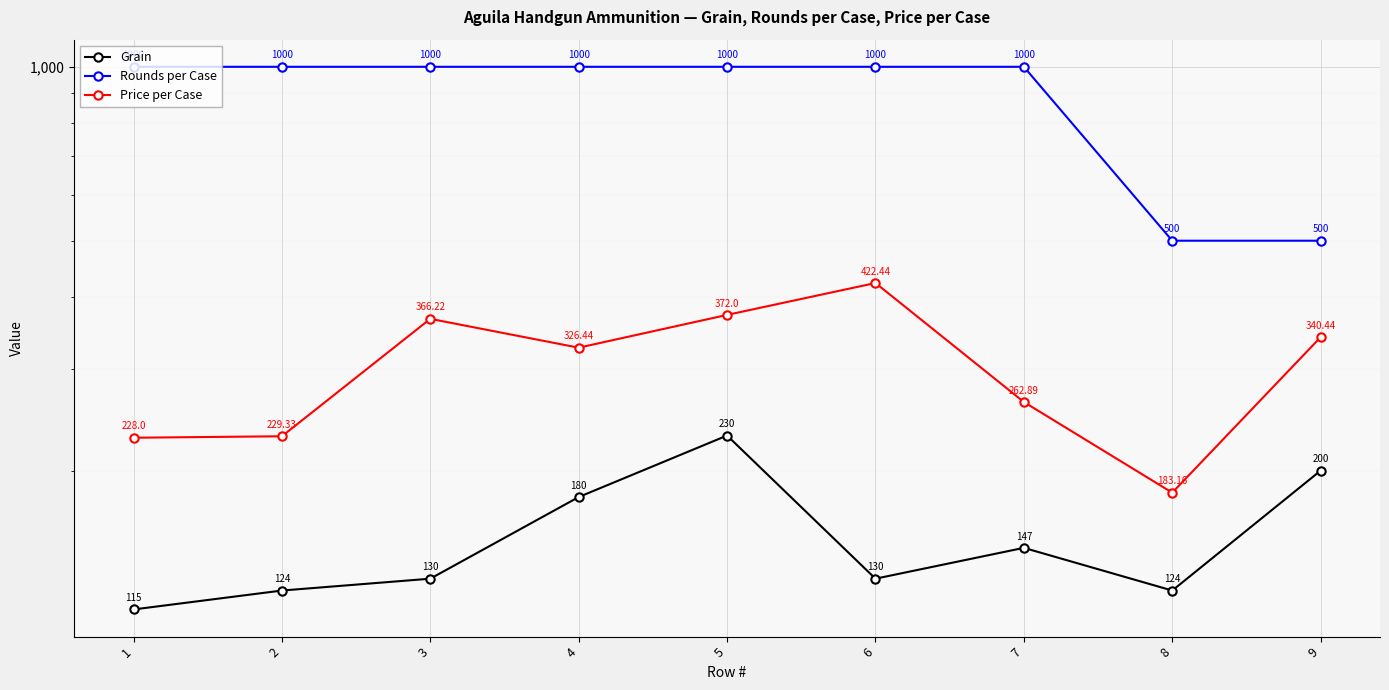

Reading left to right, extract all data points from this chart.

Grain: 115.0	124.0	130.0	180.0	230.0	130.0	147.0	124.0	200.0
Rounds per Case: 1000.0	1000.0	1000.0	1000.0	1000.0	1000.0	1000.0	500.0	500.0
Price per Case: 228.0	229.3	366.2	326.4	372.0	422.4	262.9	183.2	340.4